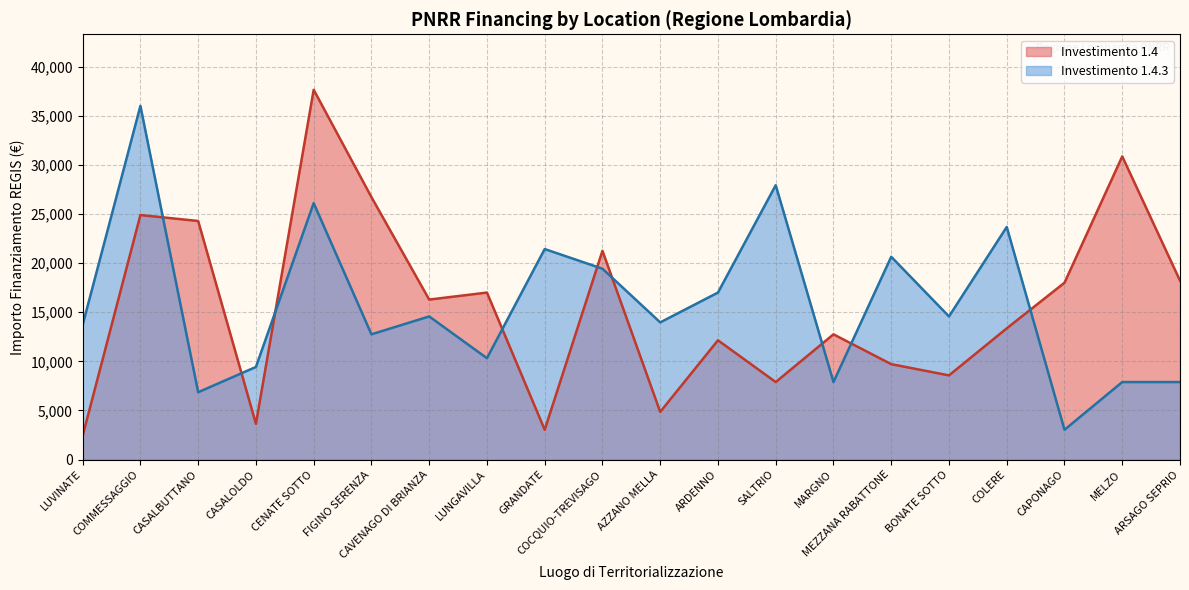

How many data points does each series have?

20